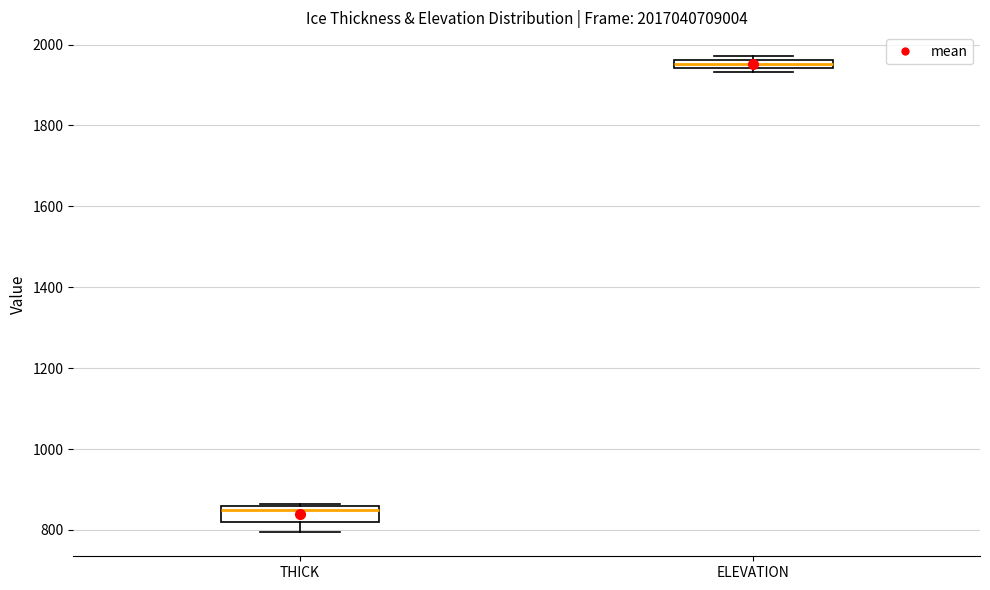

Where is the upper edge of the box for THICK on the y-axis? The values are not printed on the chart, so give them approximately, as read against the axis.

860